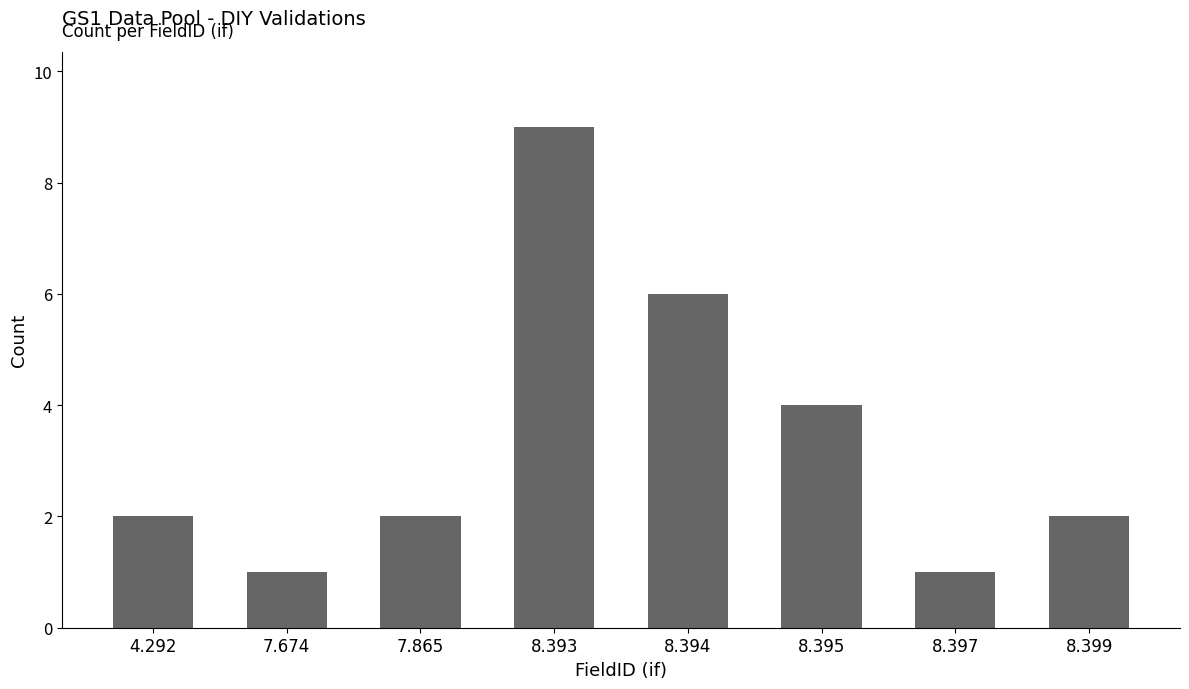

Does the chart contain any negative values?

No